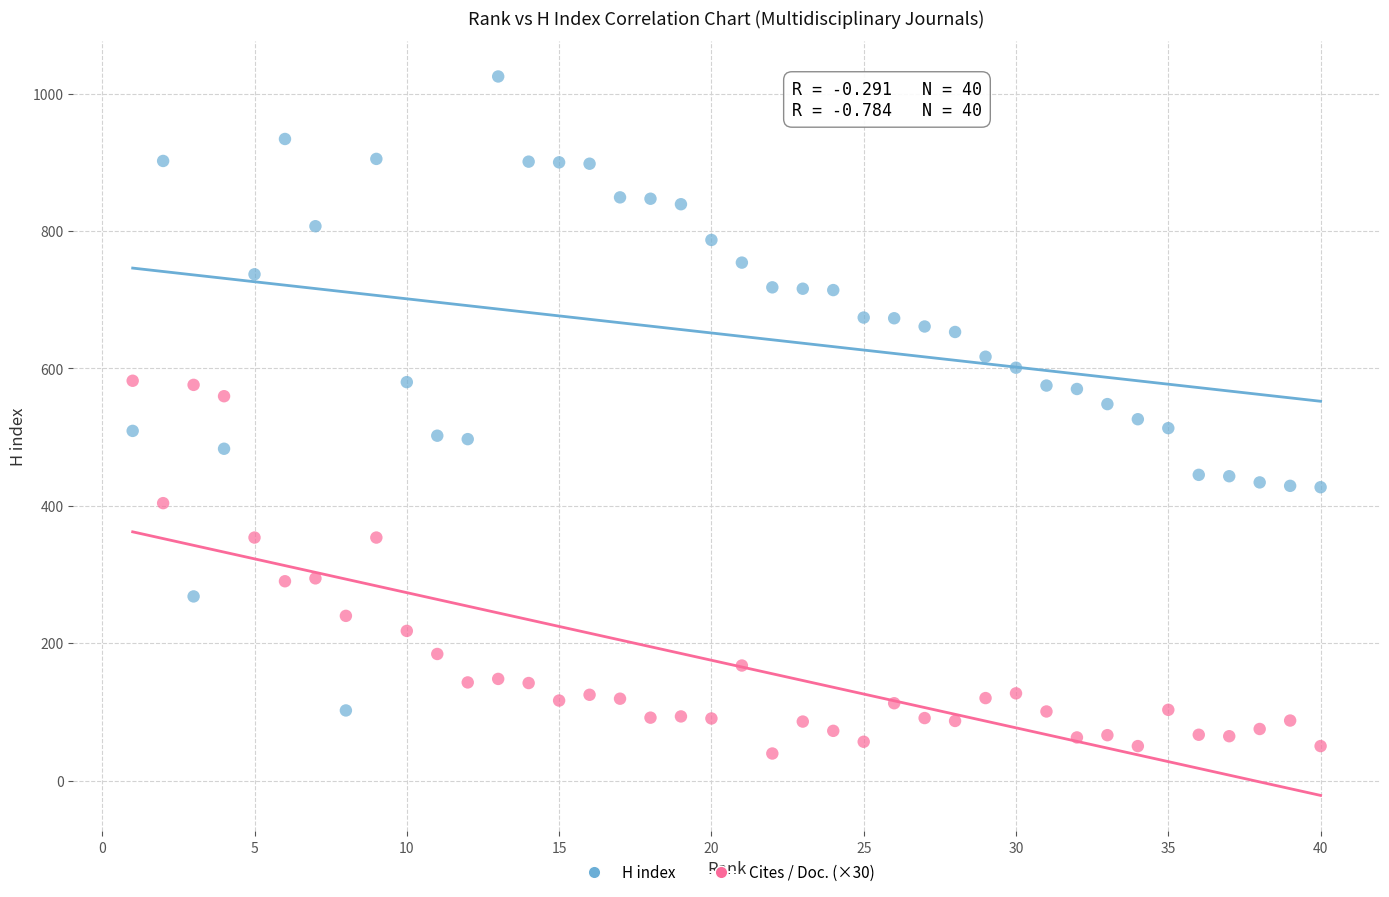

Which series has the largest Y range (max minus min)?

H index